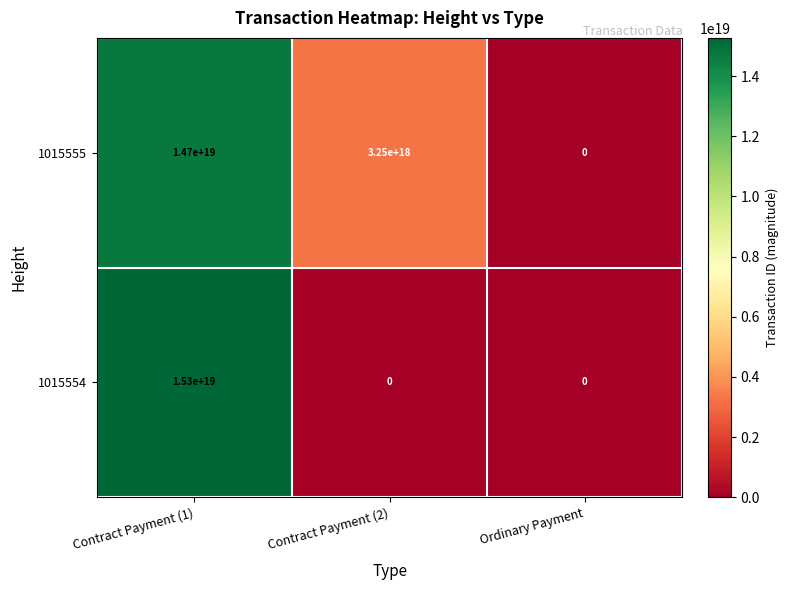

Where is 1015555 nearest to the value 7350000000000000000?

Contract Payment (2)